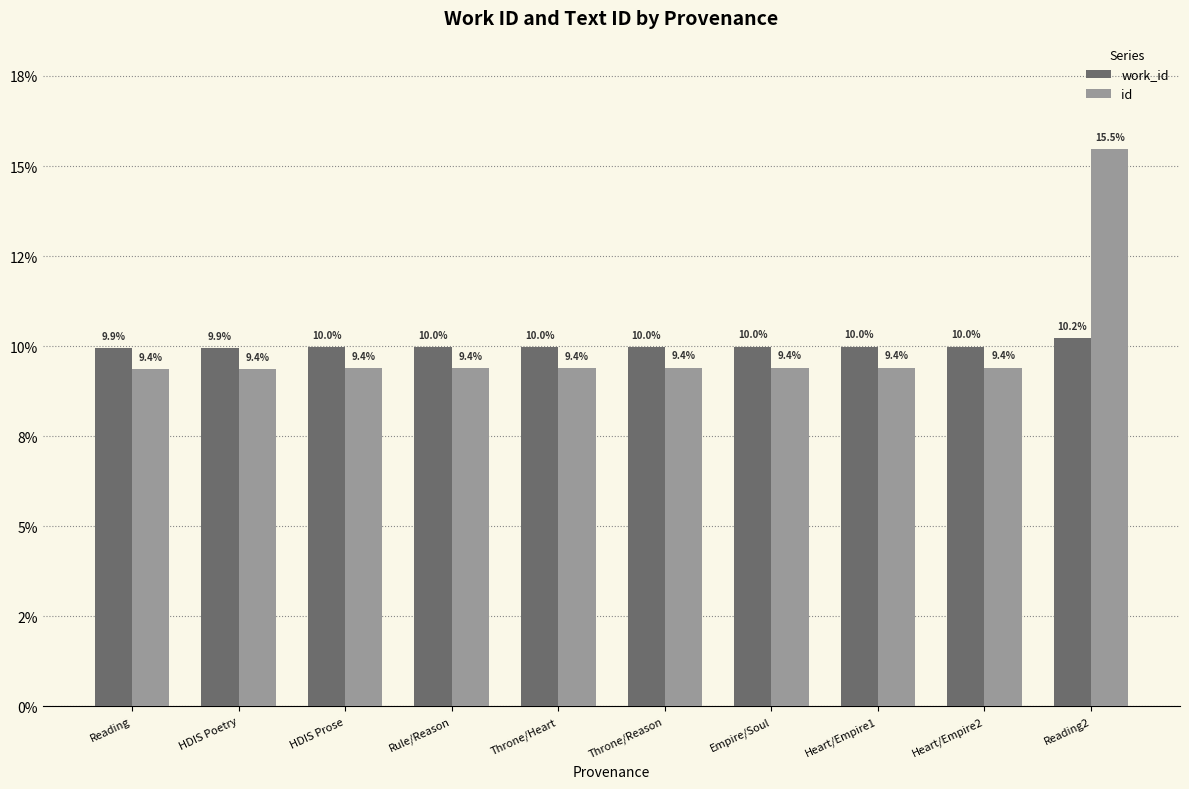

What is the value of the work_id bar at the 1st from the left?

9.9